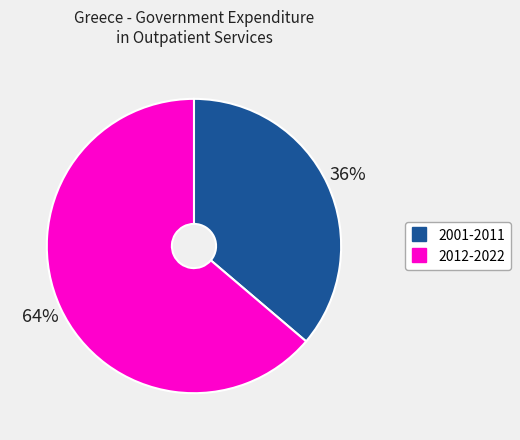

Is it true that 2012-2022 is 78% of the pie?

False